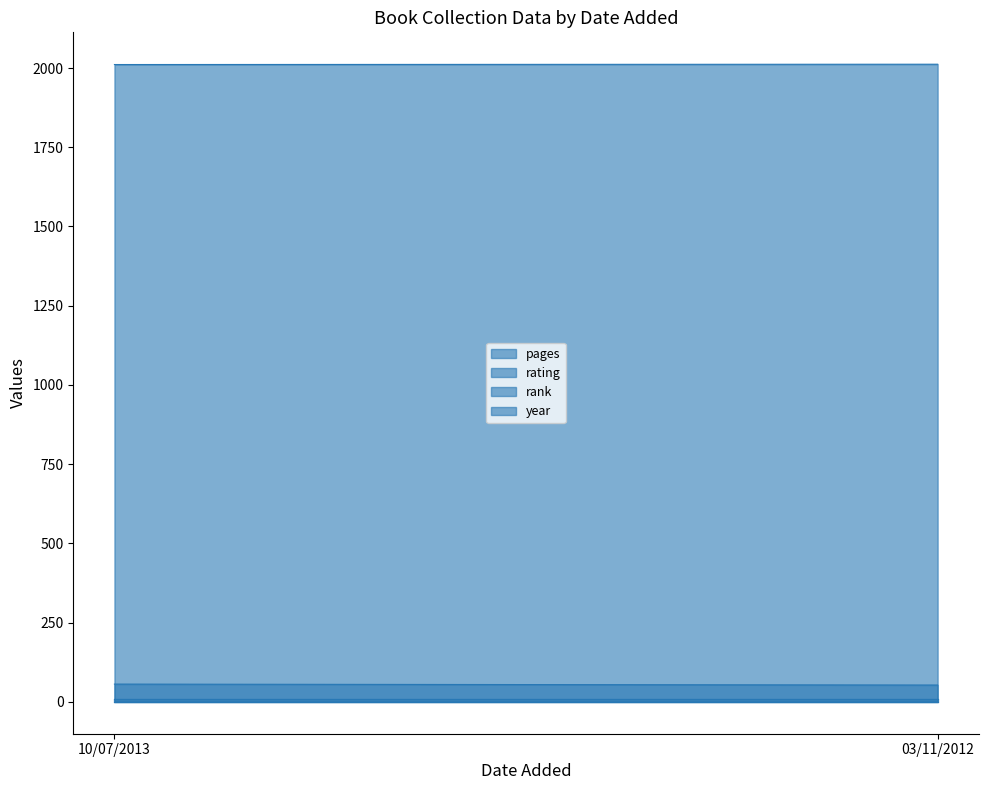

What is the sum of the year values at 03/11/2012 and 10/07/2013?

4023